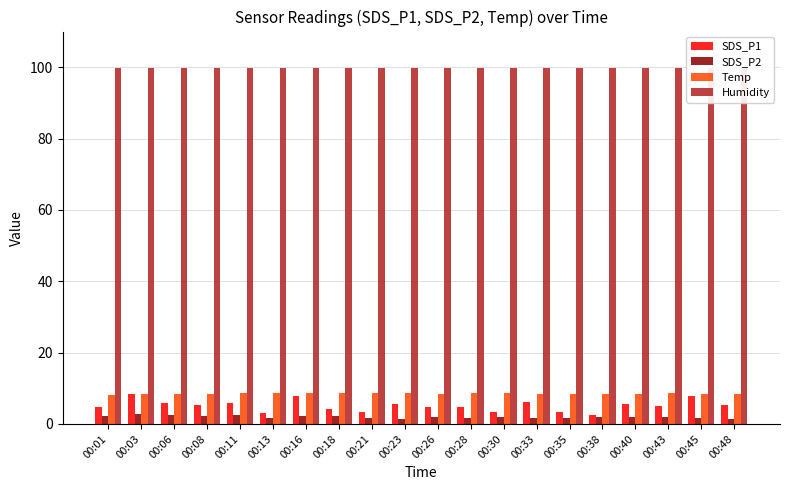

Is the value of Humidity at 00:40 greater than the value of SDS_P2 at 00:03?

Yes